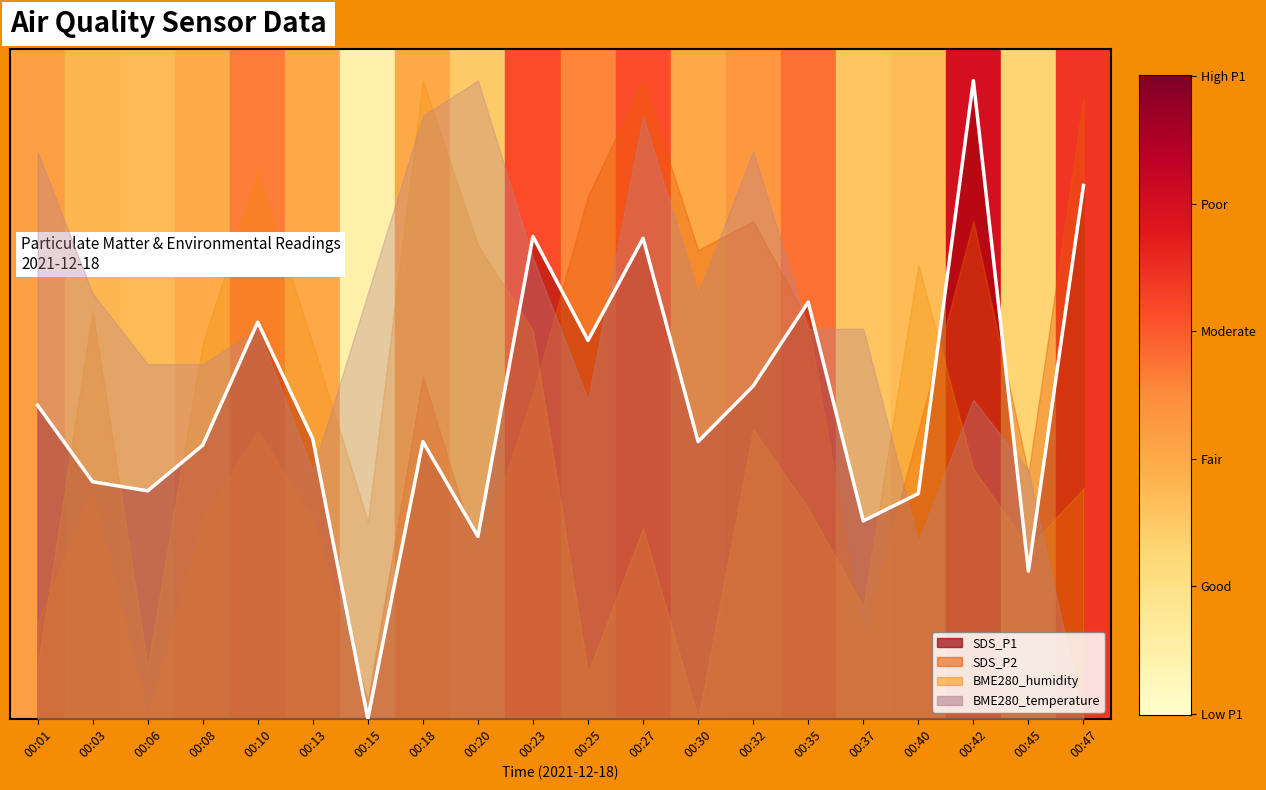

How many lines are shown in the chart?

1